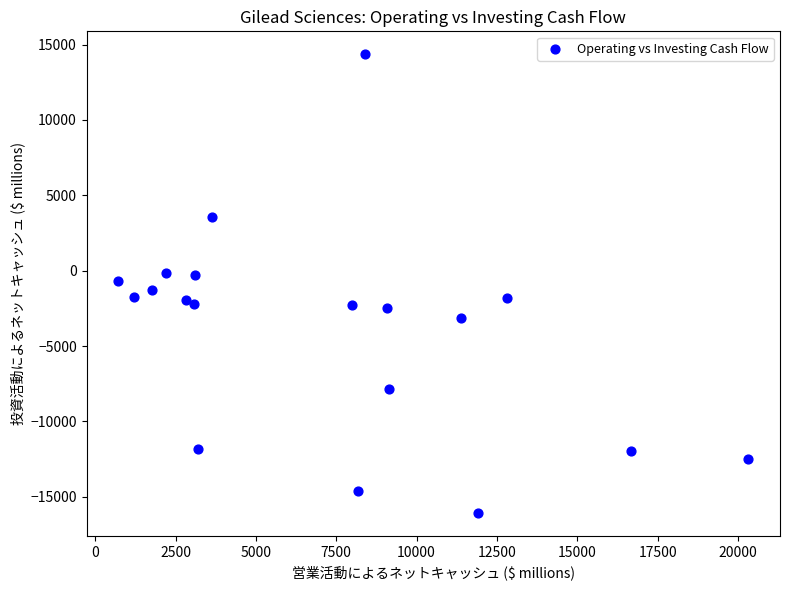

What is the range of Y values (max minus min)?

30424